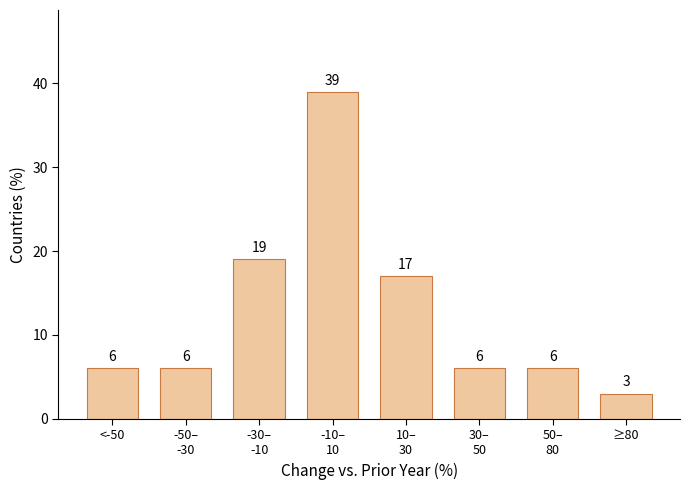

Reading right to left, what are all the values shown in this chart?

3	6	6	17	39	19	6	6